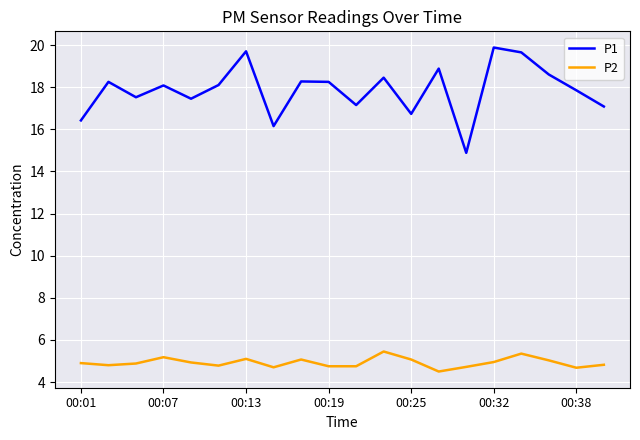

Which series has the largest range (max minus min)?

P1